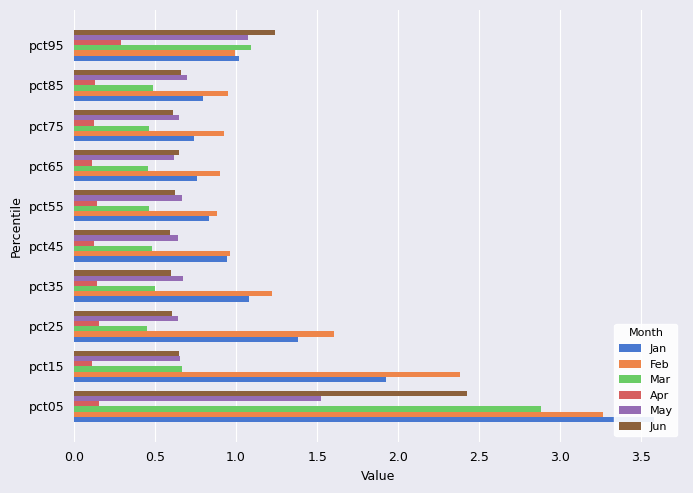

What is the value of the Apr bar at the 6th from the left?

0.1